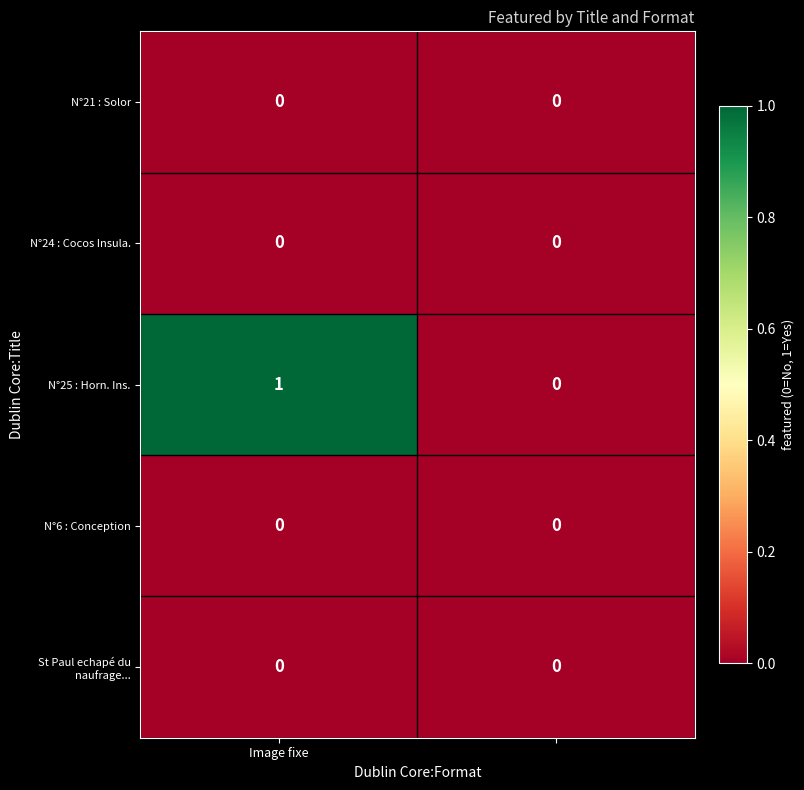

How many distinct data groups are displayed?

5